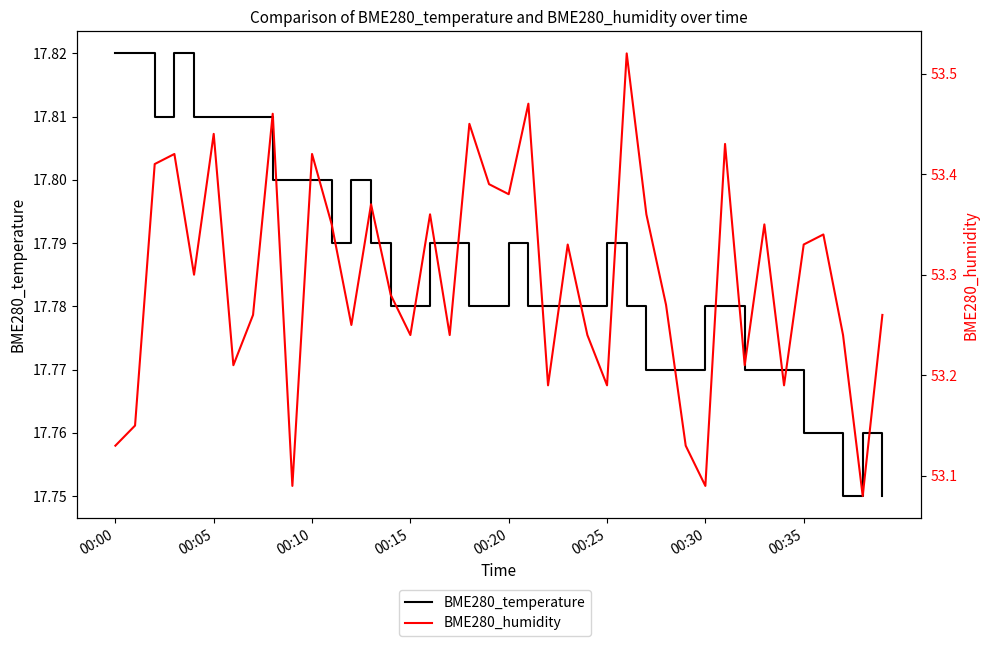

True or false: BME280_humidity and BME280_temperature cross at least once.

False